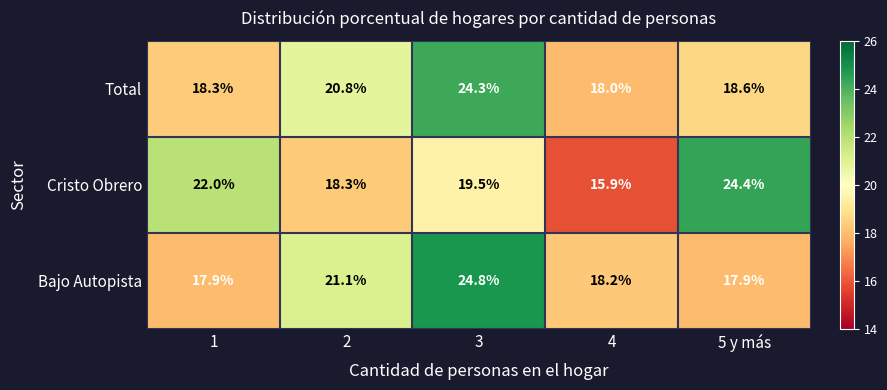

Is it true that Total equals 24.3 at 3?

True